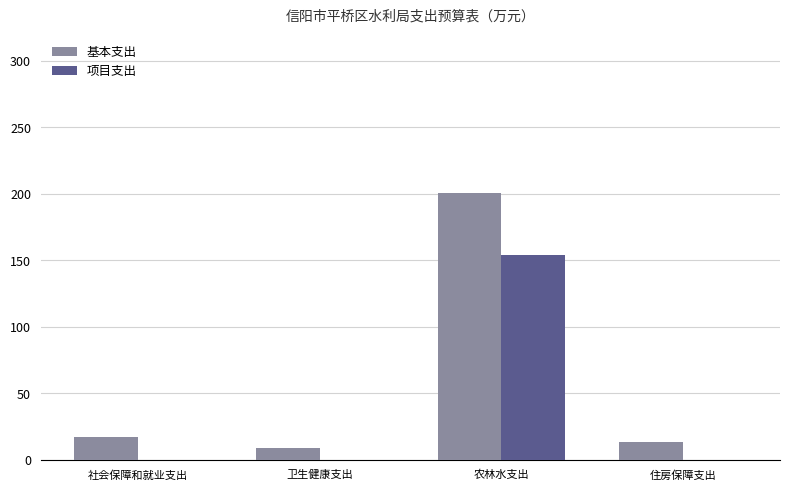

Which series changed the most between 农林水支出 and 住房保障支出?

基本支出